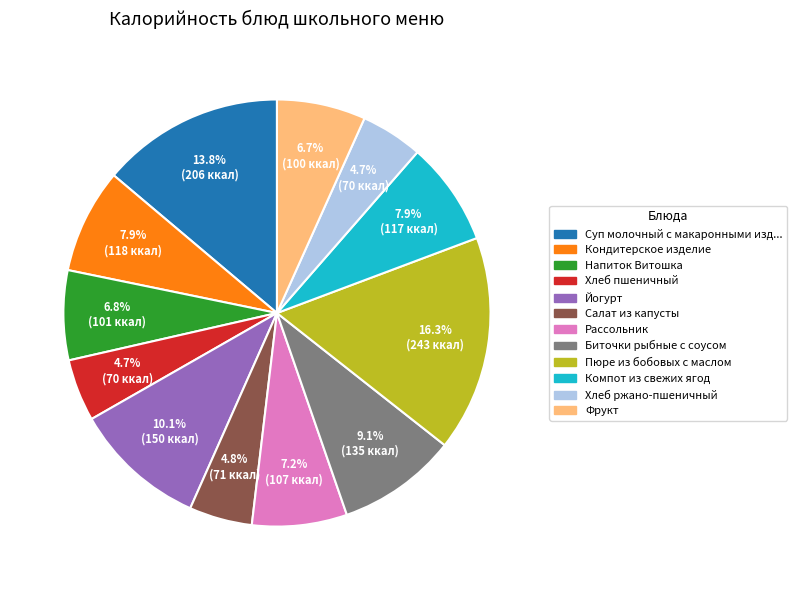

Is there a majority slice in this chart?

No